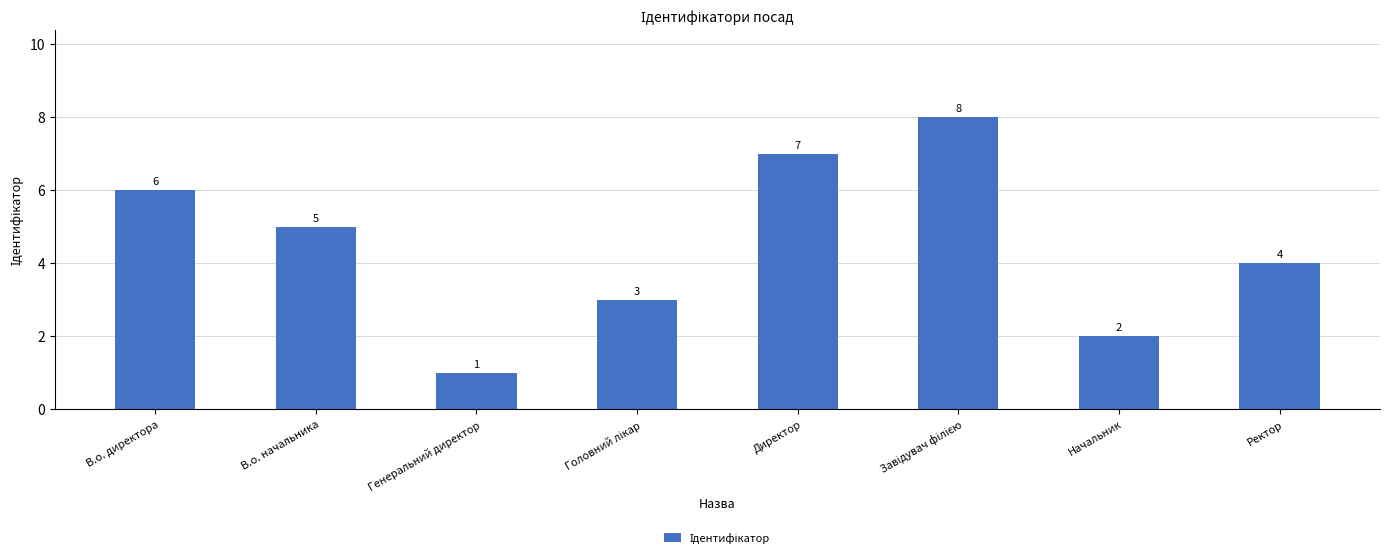

Reading left to right, list all the values displayed in this chart.

6	5	1	3	7	8	2	4